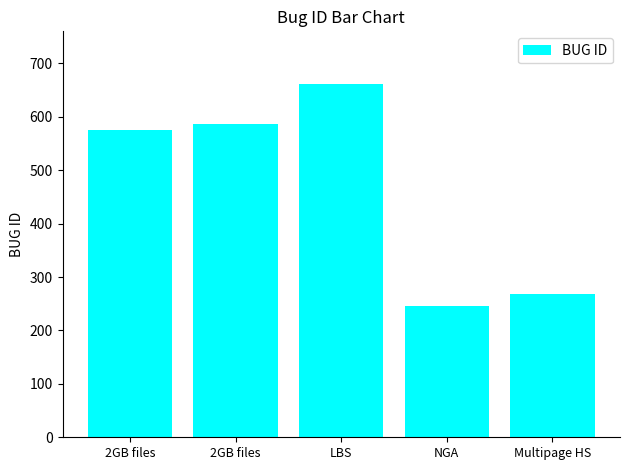

The value at NGA is 155. True or false?

False